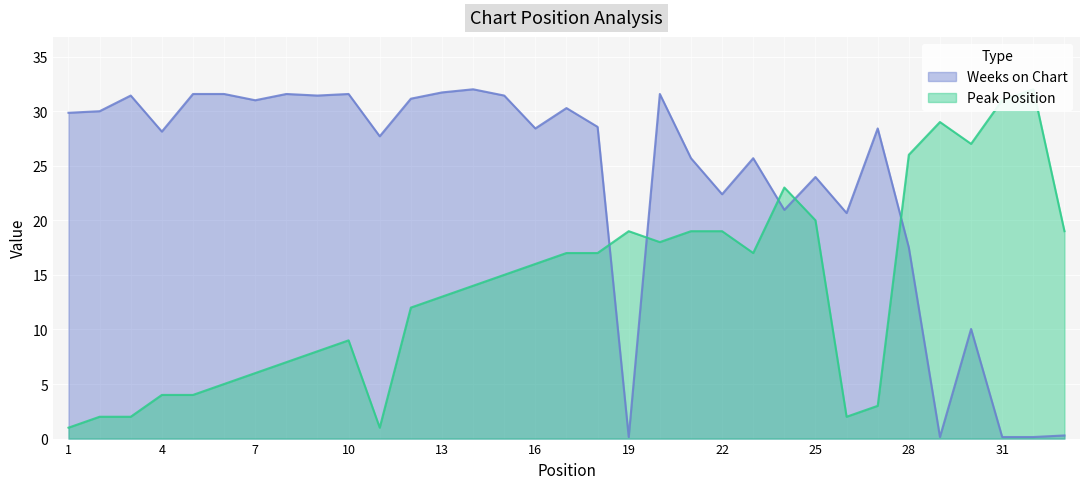

At which category does Peak Position reach its first local peak?

10